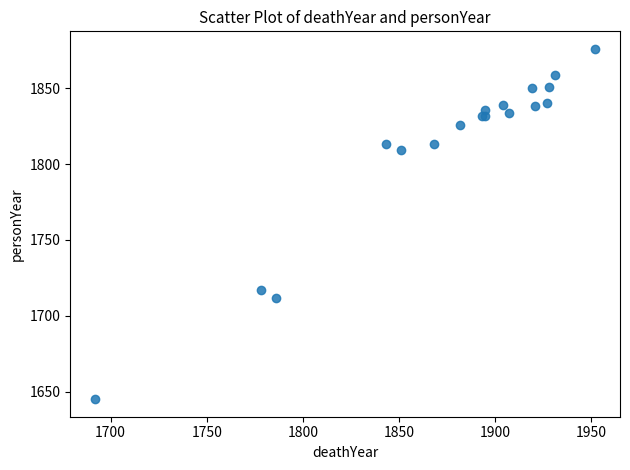

What Y value in the scatter plot is closest to 1760?

1717